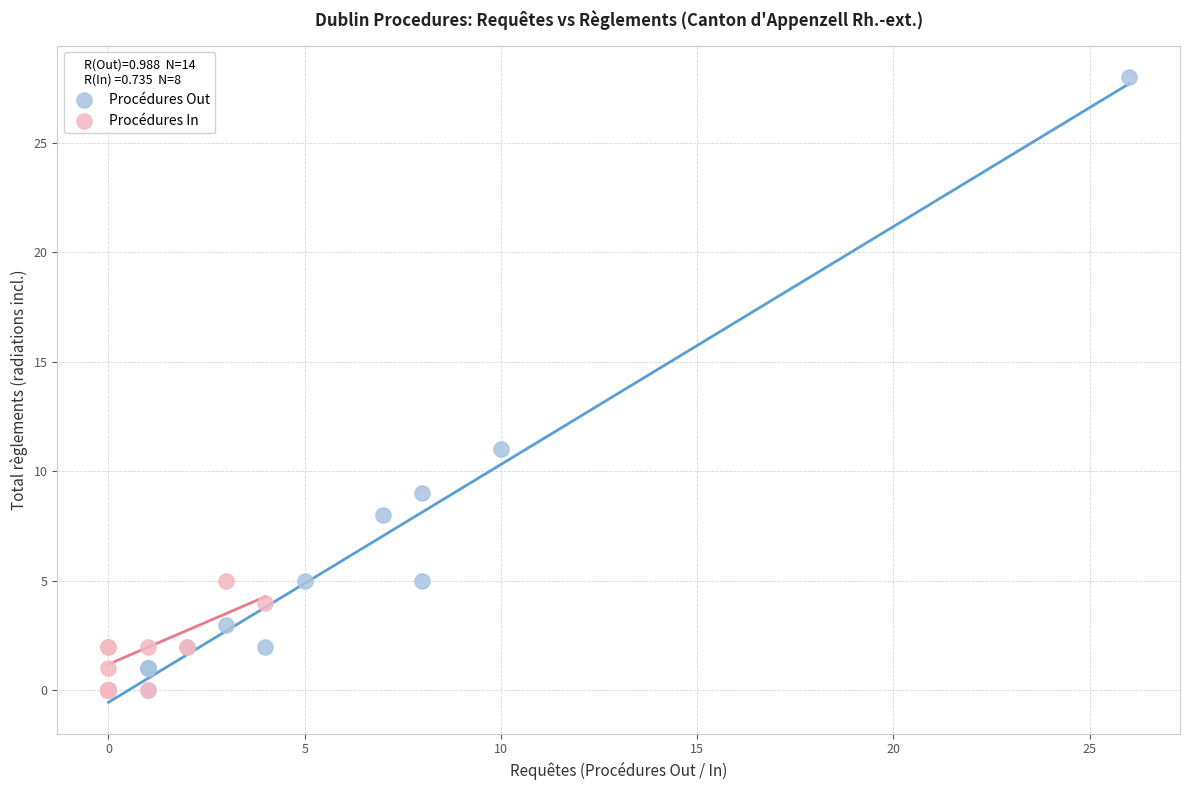

Which series has the widest spread of Y values?

Procédures Out